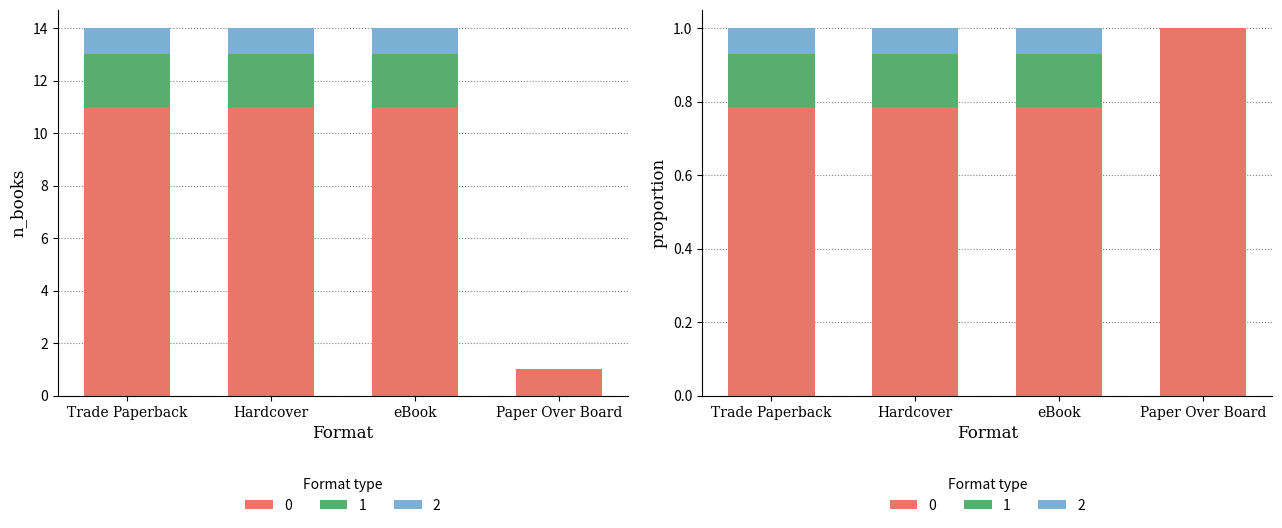

How many groups of bars are there?

4